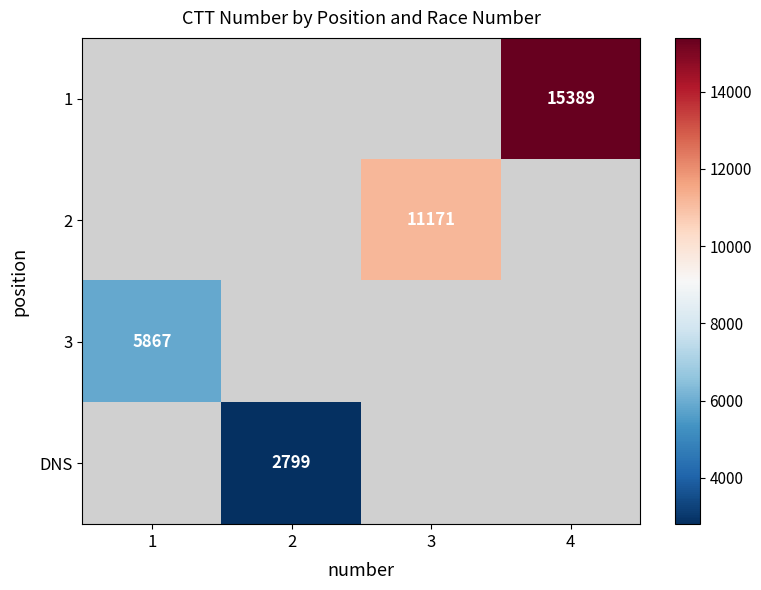

What is the maximum value for 3?

5867.0